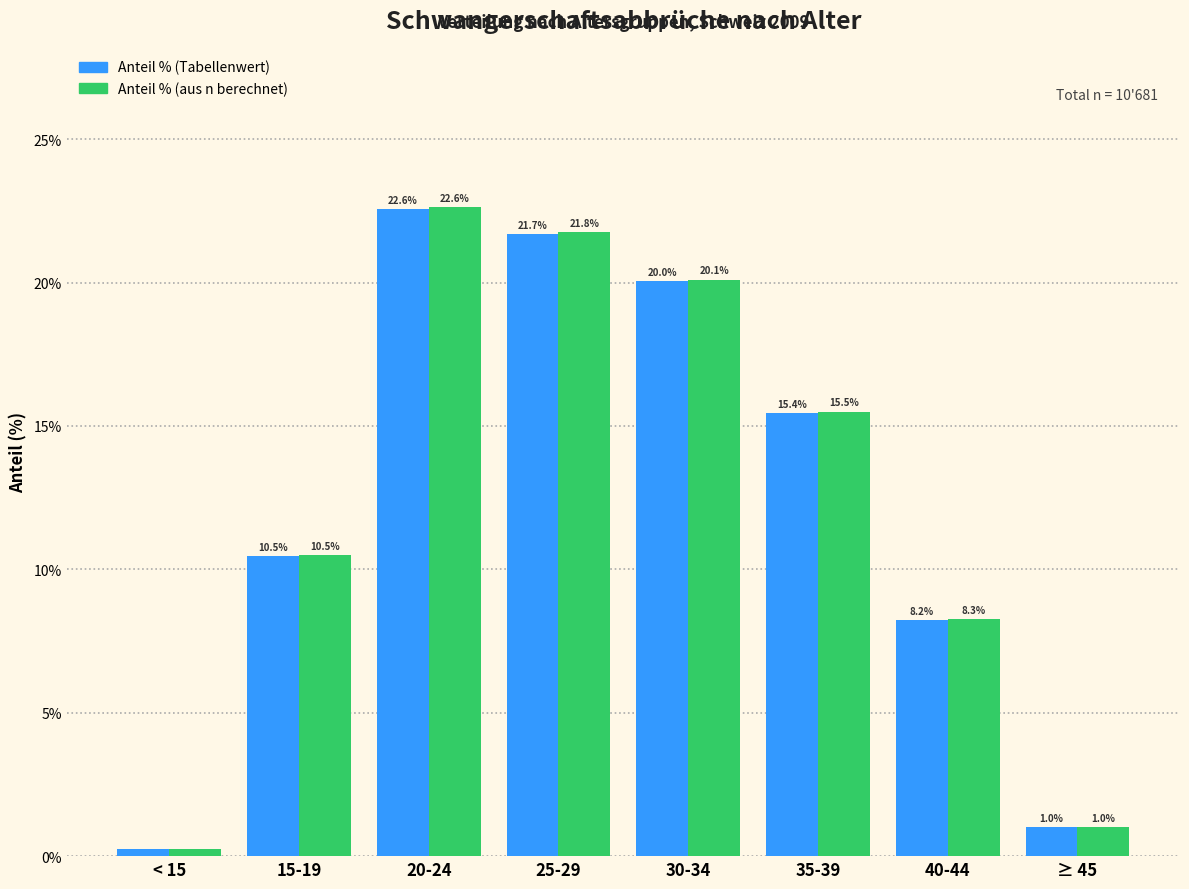

Which category has the lowest value across all series?

< 15